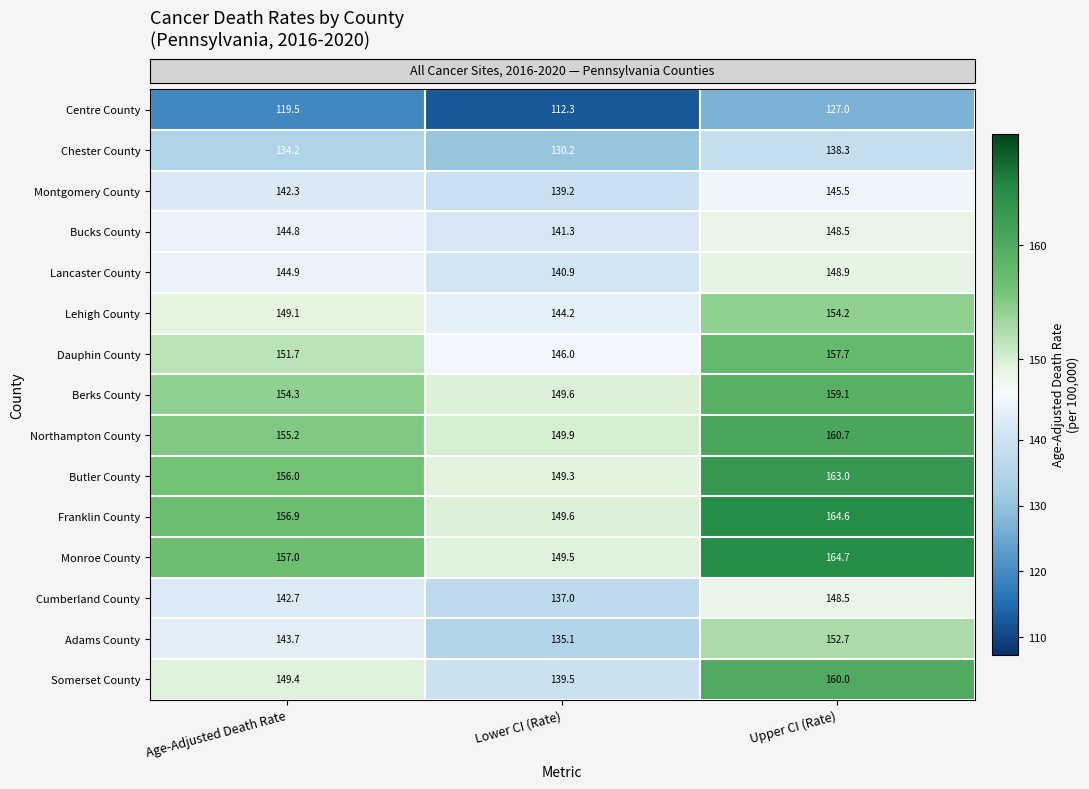

What is the total value across all series at Upper CI (Rate)?

2293.4